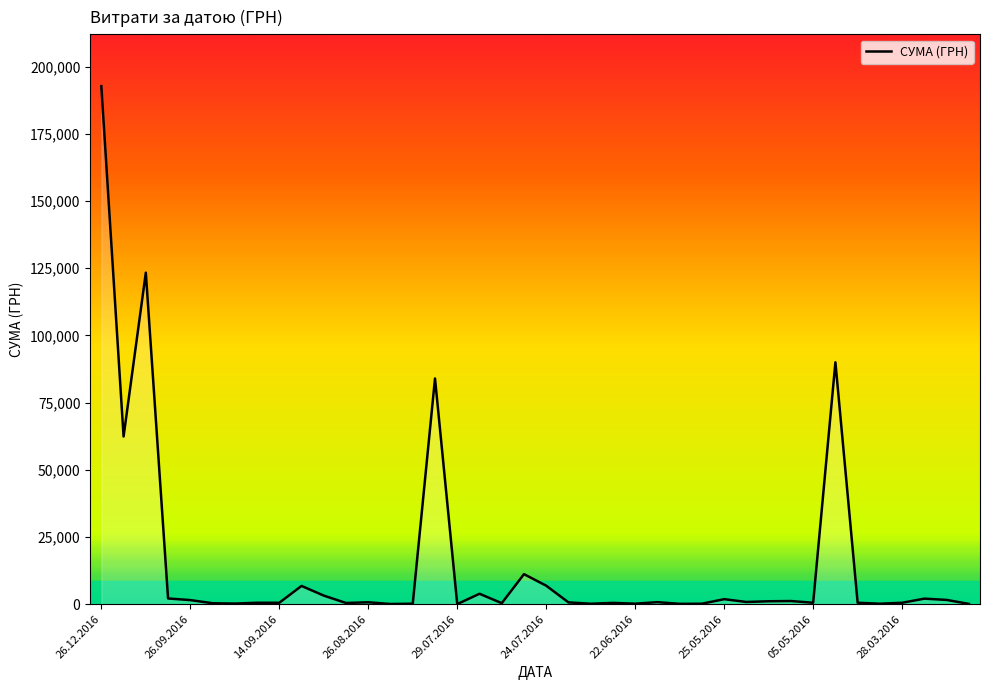

What is the difference between the maximum and minimum values?

192757.7